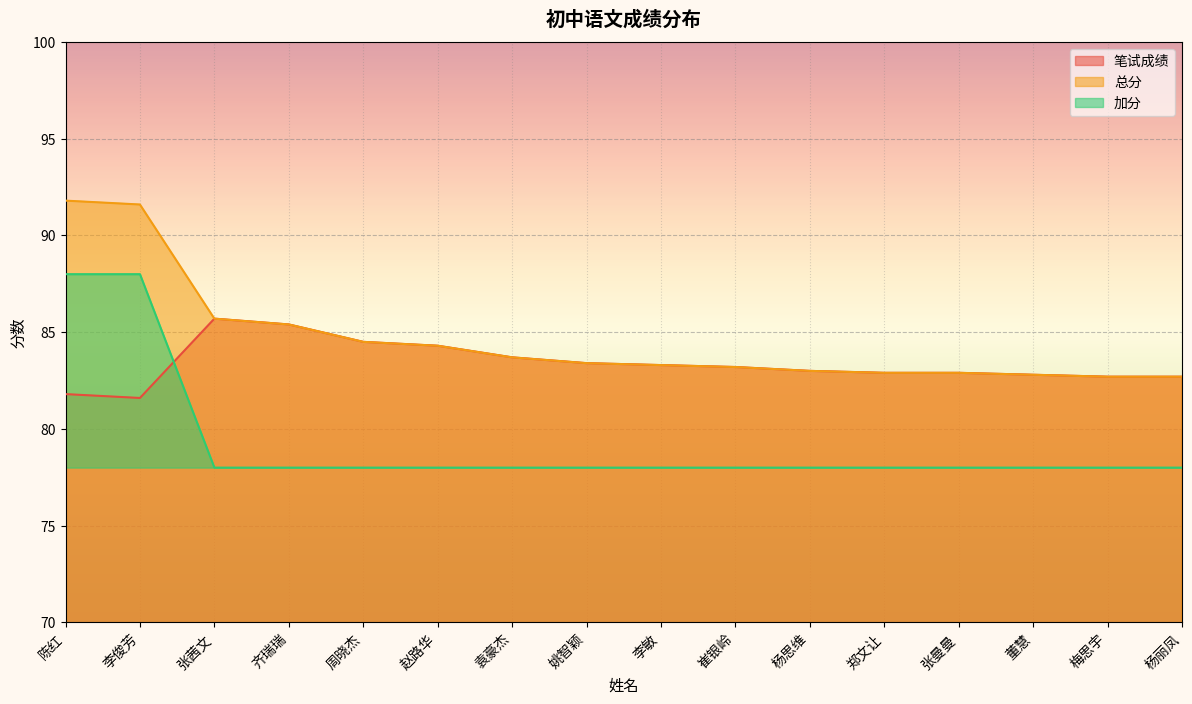

Which series ends up on top after the final intersection of 加分 and 笔试成绩?

笔试成绩